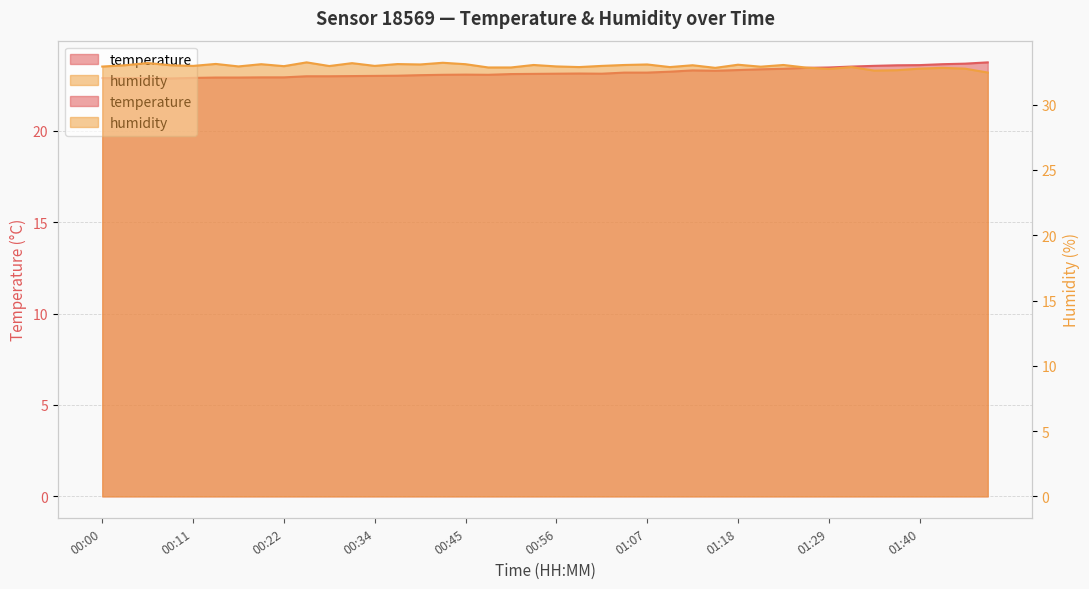

What is the value of the humidity point at the 40th from the left?

32.5